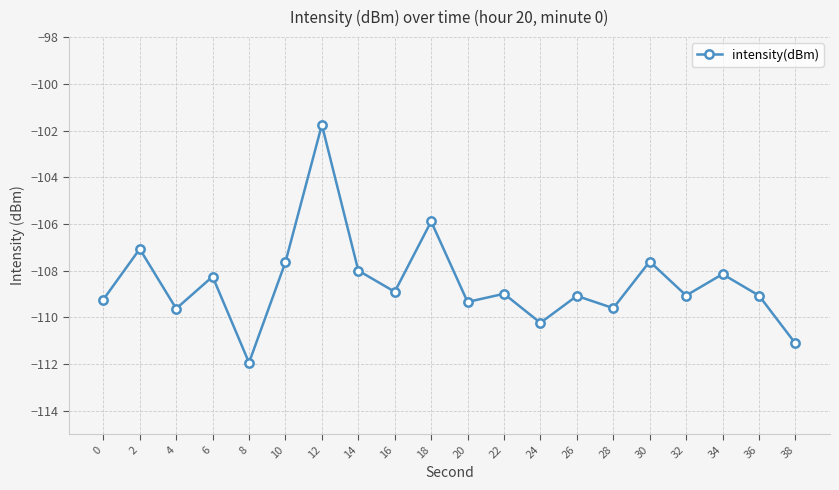

Which has a higher value, 18 or 20?

18